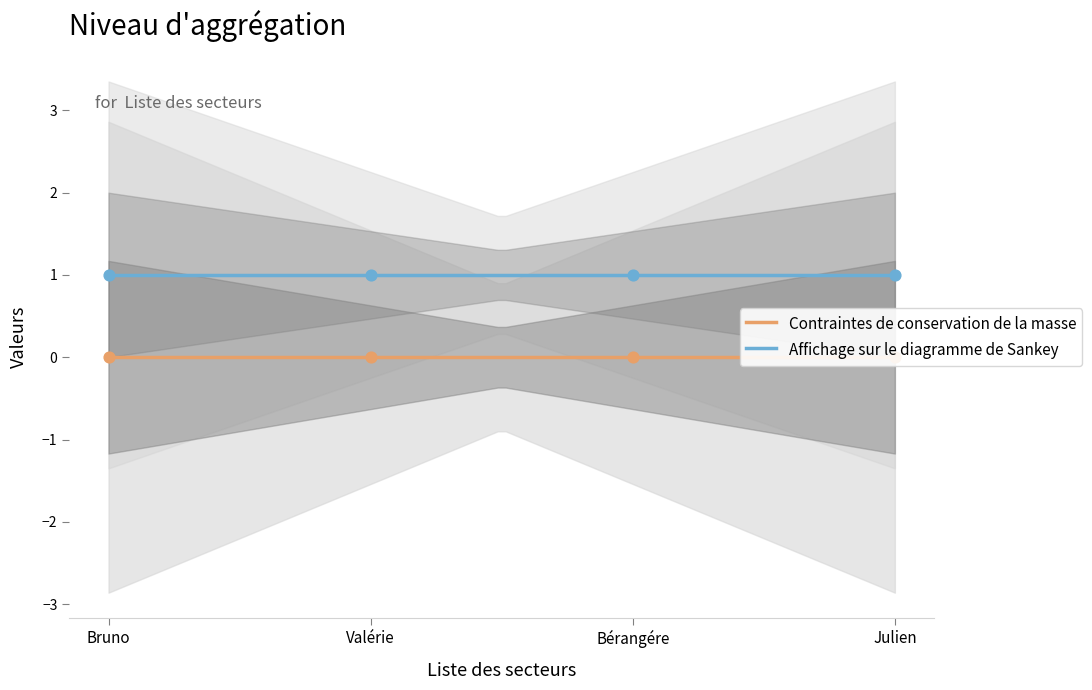

Which series contains the highest Y value?

Affichage sur le diagramme de Sankey